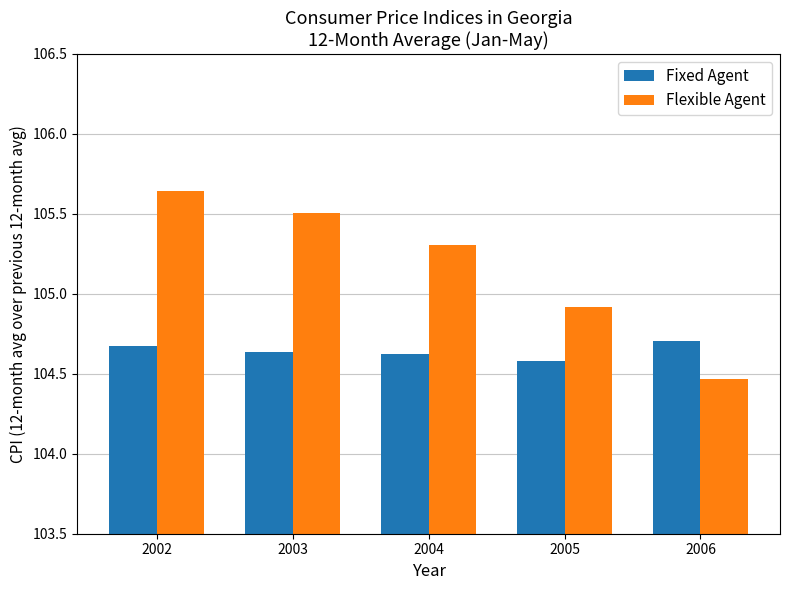

Does the chart contain any negative values?

No